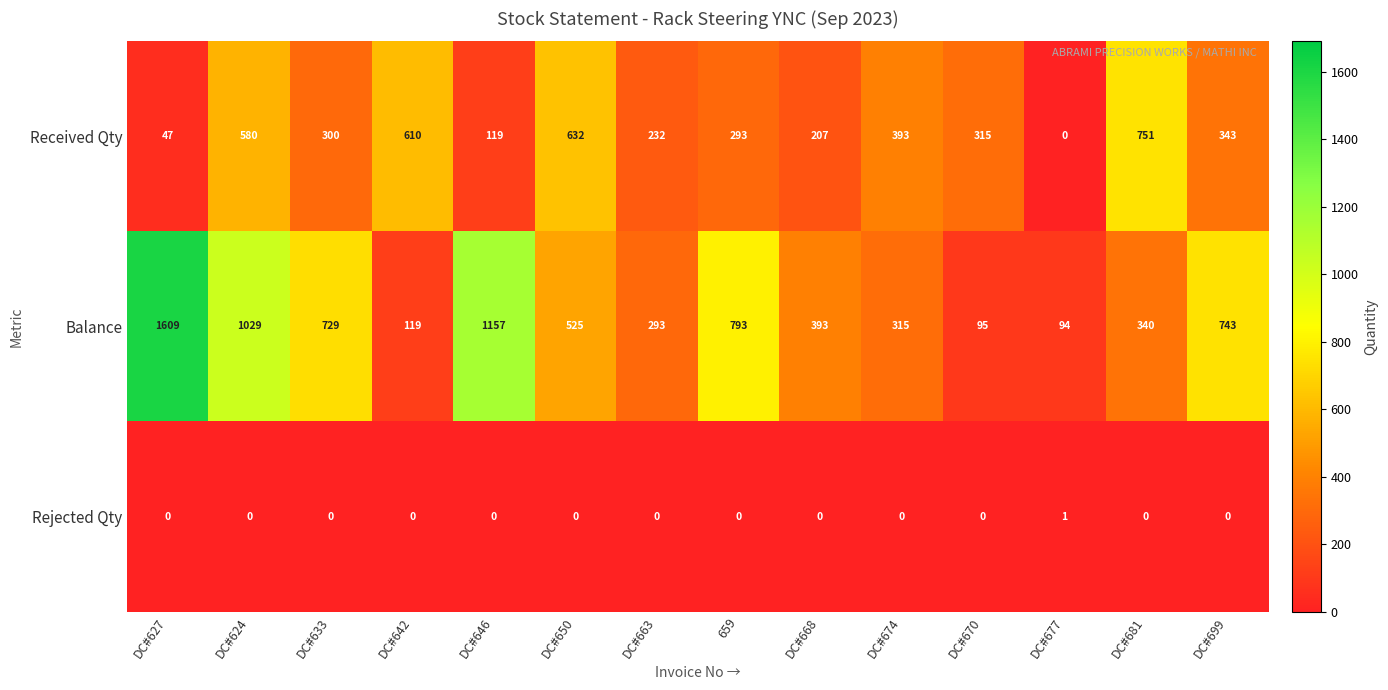

What is the difference between the maximum and second lowest values in the Received Qty series?

704